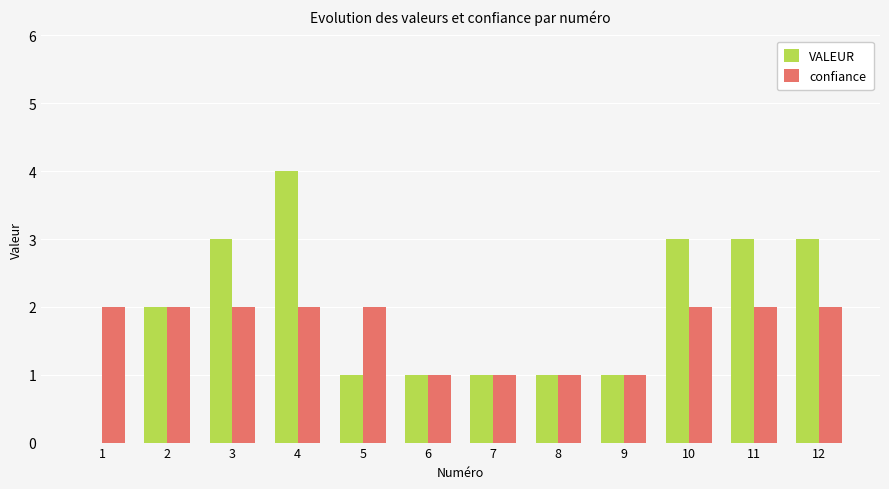

What is the sum of all VALEUR values?

23